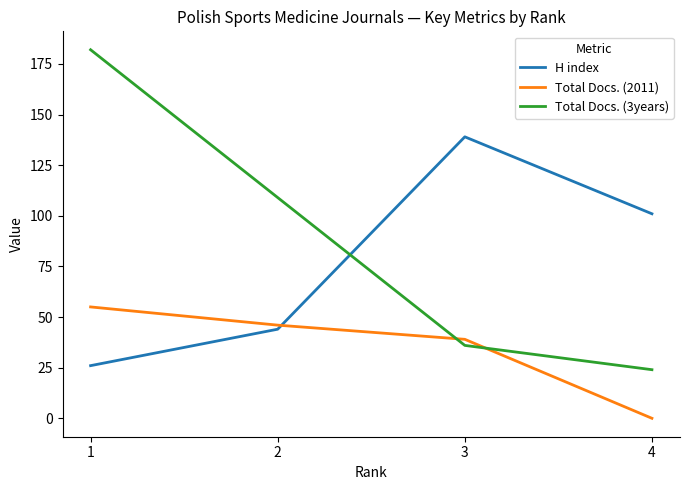

Count the H index values in the range 44 to 139.

3